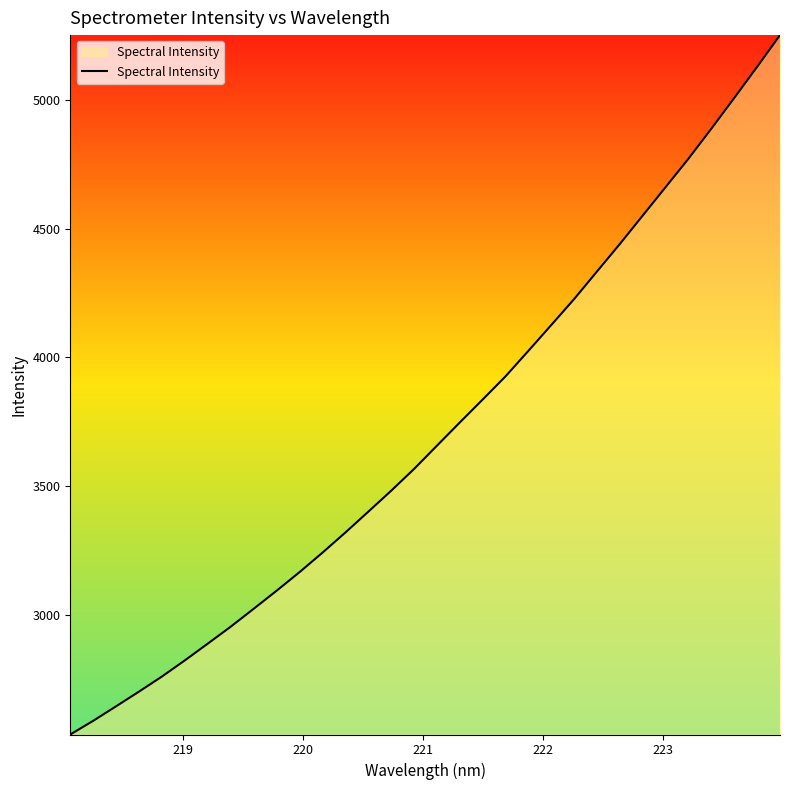

What is the greatest value displayed?

5251.4